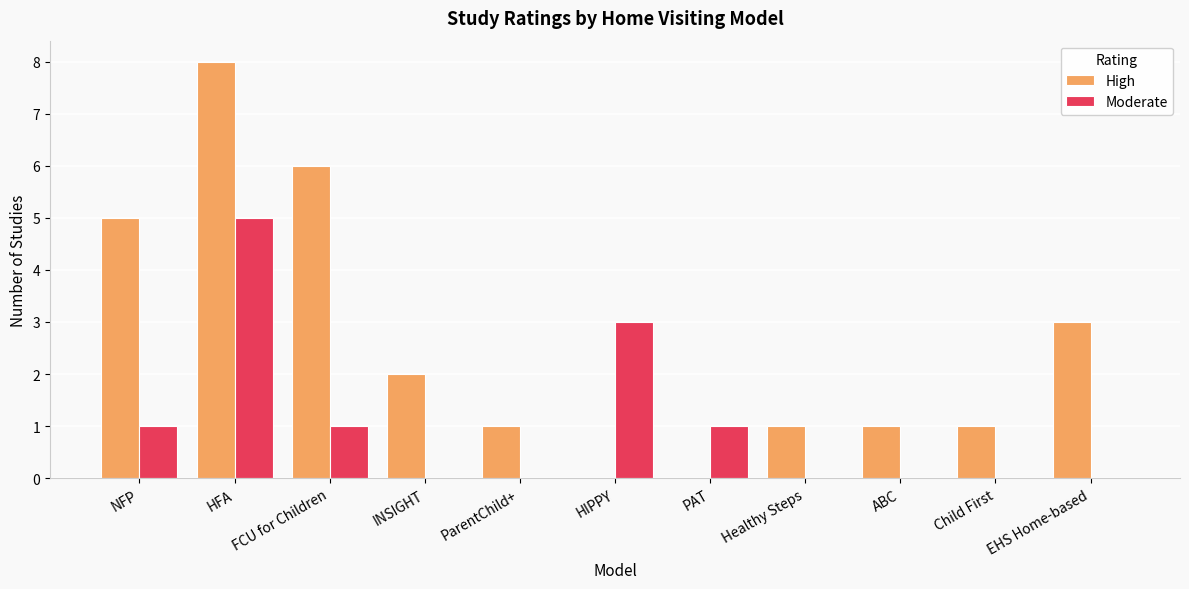

Are the bars horizontal?

No